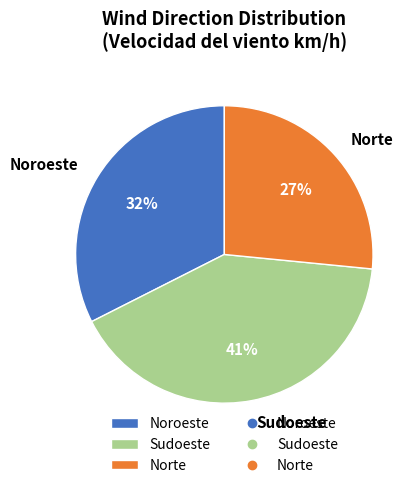

Does any single category account for the majority?

No